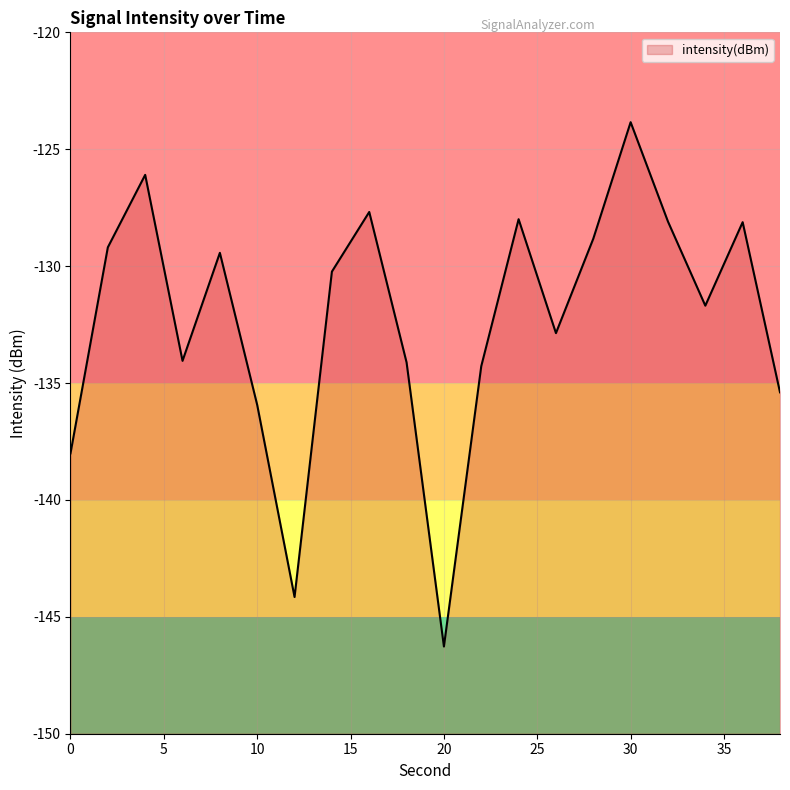

How many points are lower than both their immediate neighbors (excluding endpoints)?

5